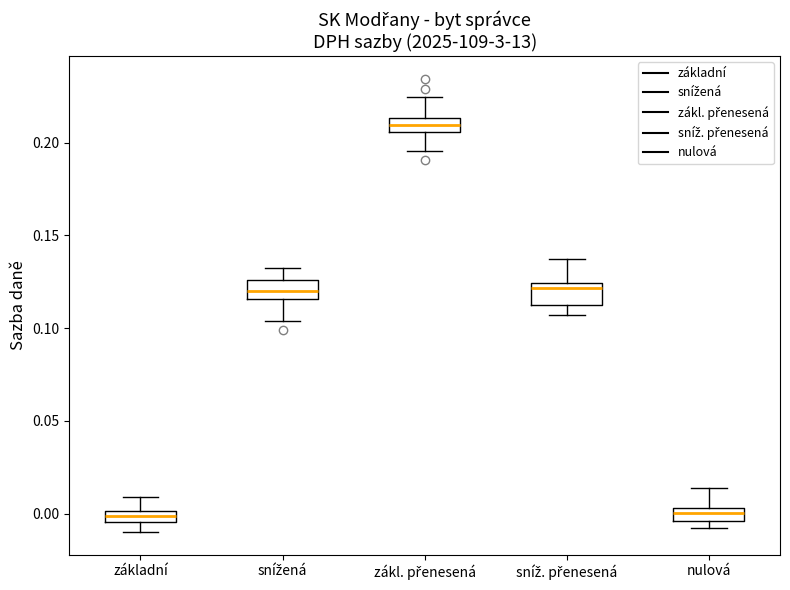

Where does the median line of the box for zákl. přenesená sit on the y-axis? The values are not printed on the chart, so give them approximately, as read against the axis.

0.210